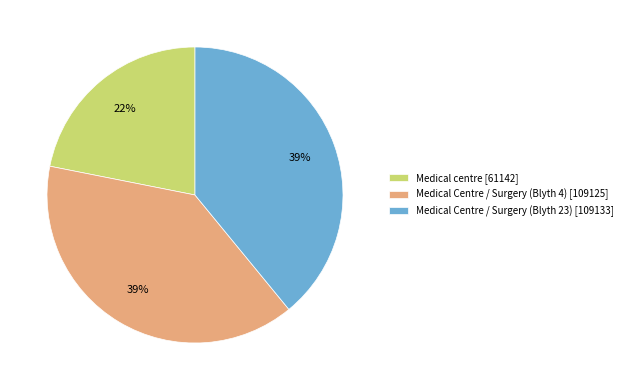

To the nearest percent, what is the difference between the Medical Centre / Surgery (Blyth 4) [109125] and Medical centre [61142] slice percentages?

17%